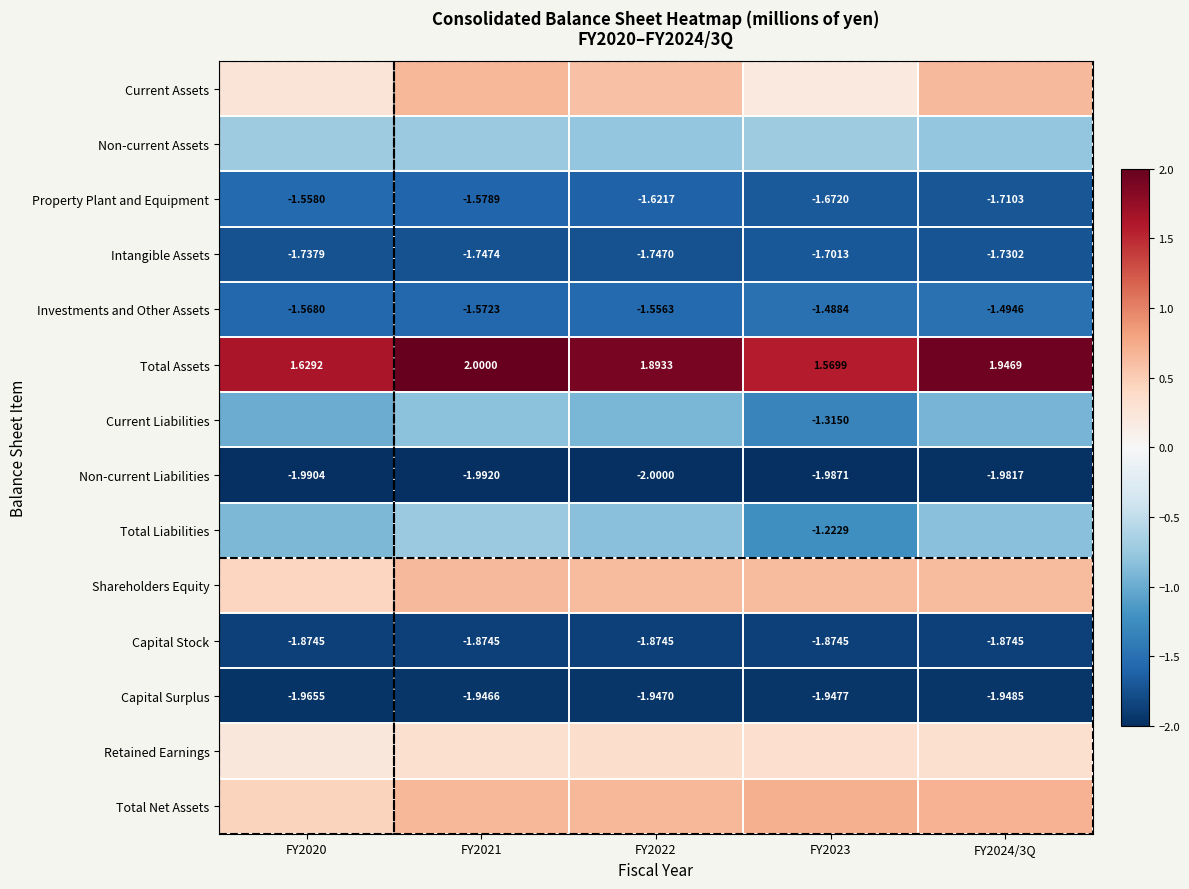

What is the minimum value for Total Assets?

1.6